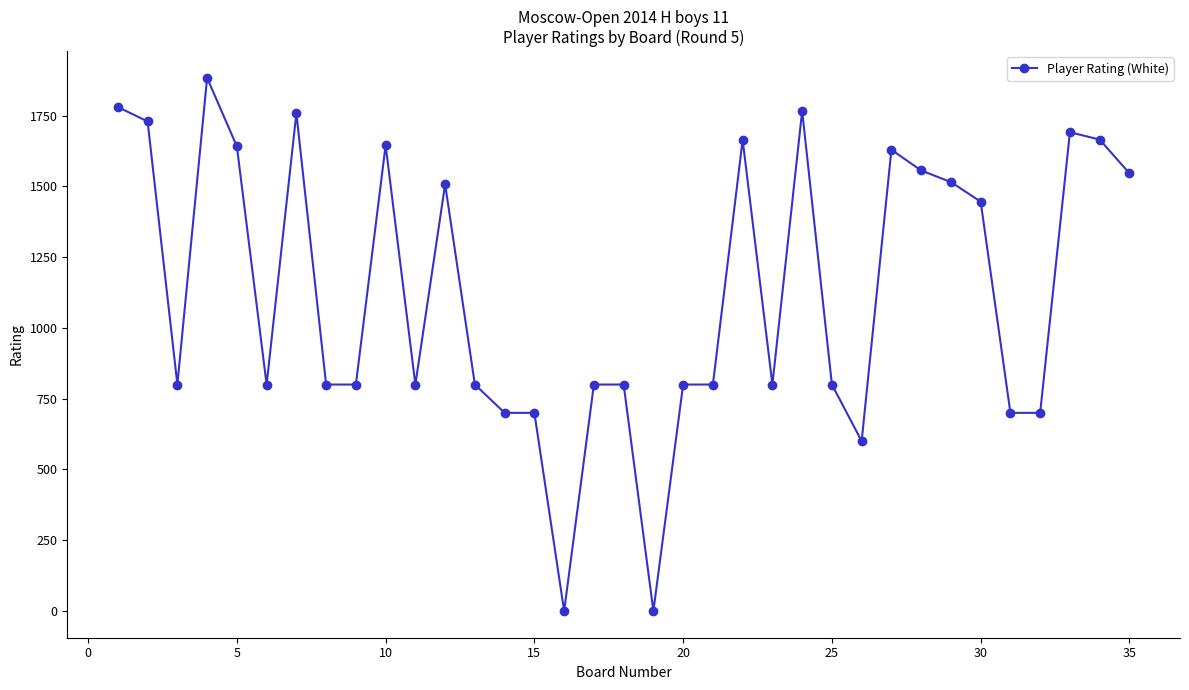

What is the greatest value displayed?

1883